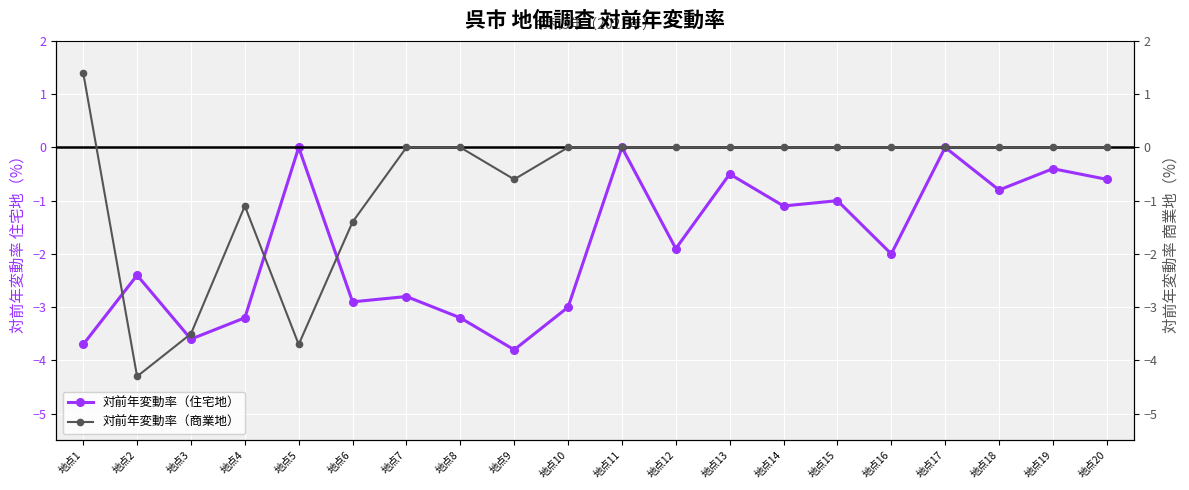

How many positive values does the 対前年変動率（商業地） series have?

1